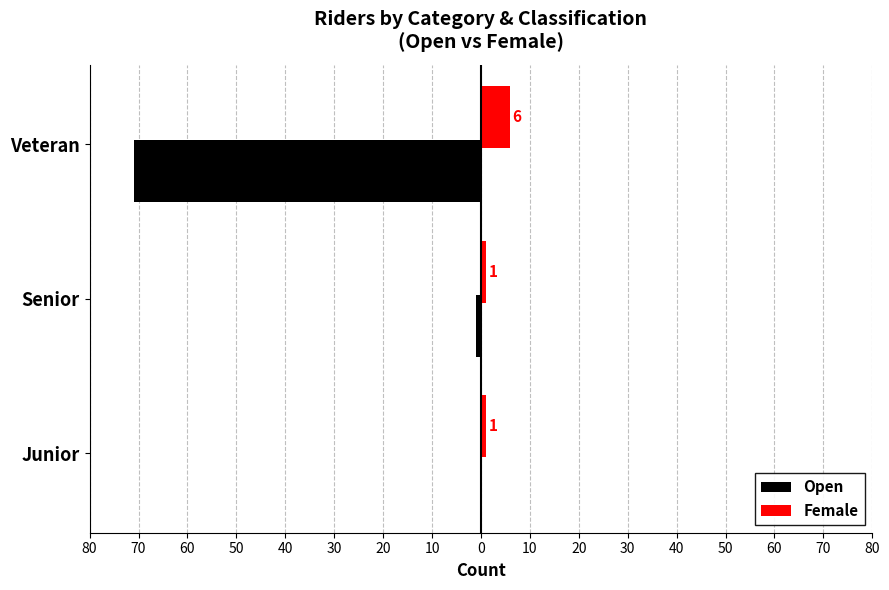

What are all the series names shown in the legend?

Open, Female